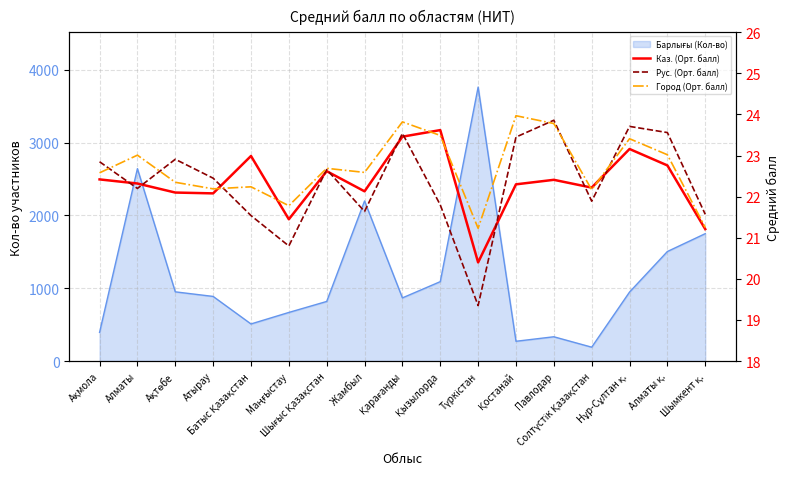

What is the label of the 3rd point from the right?

Нұр-Сұлтан қ.